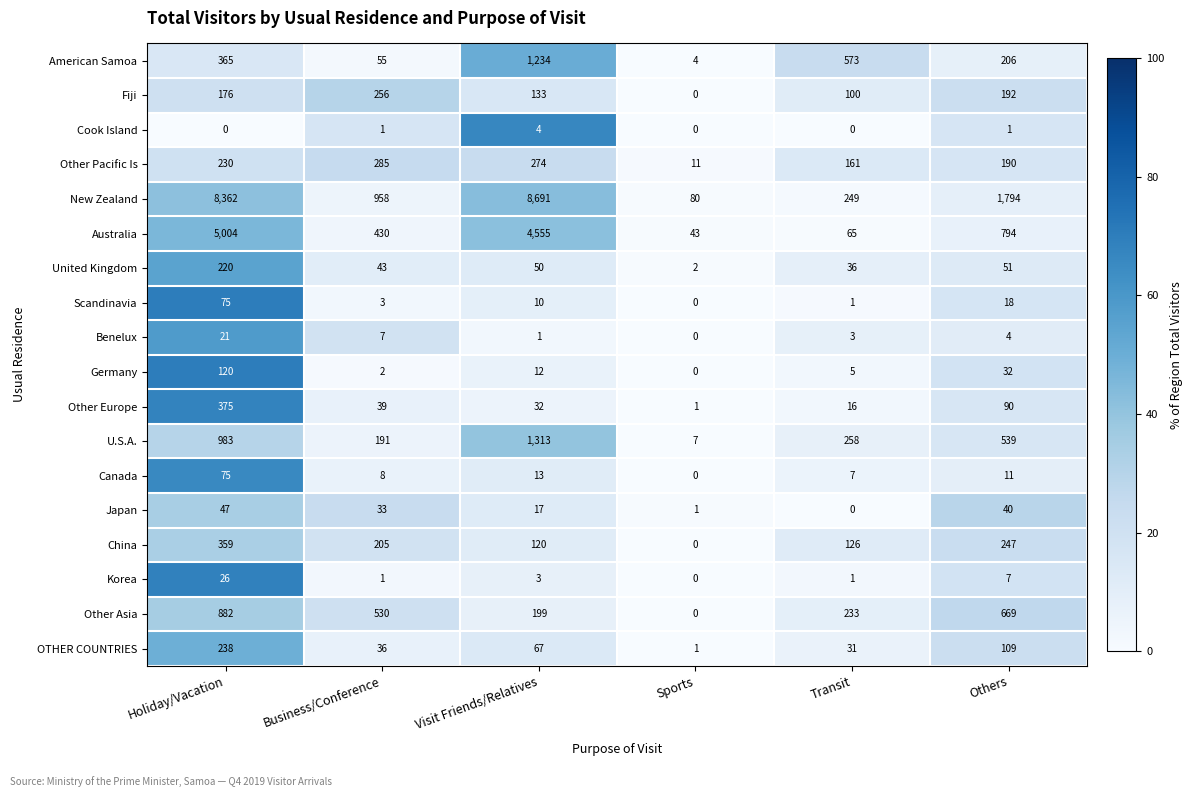

True or false: Australia has a value of 13 at Sports.

False